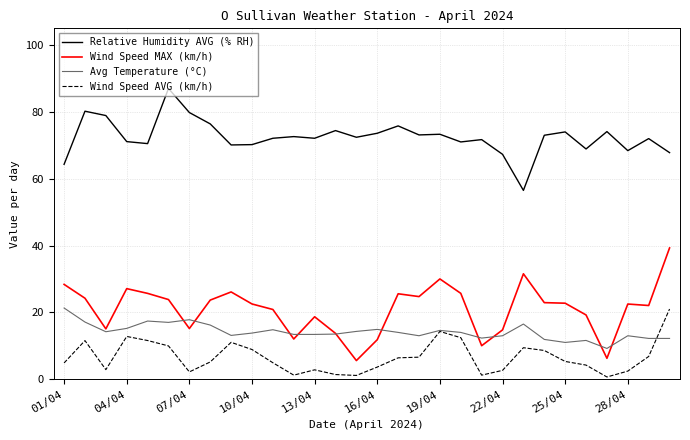

What is the highest value of the Relative Humidity AVG (% RH) series?

87.0